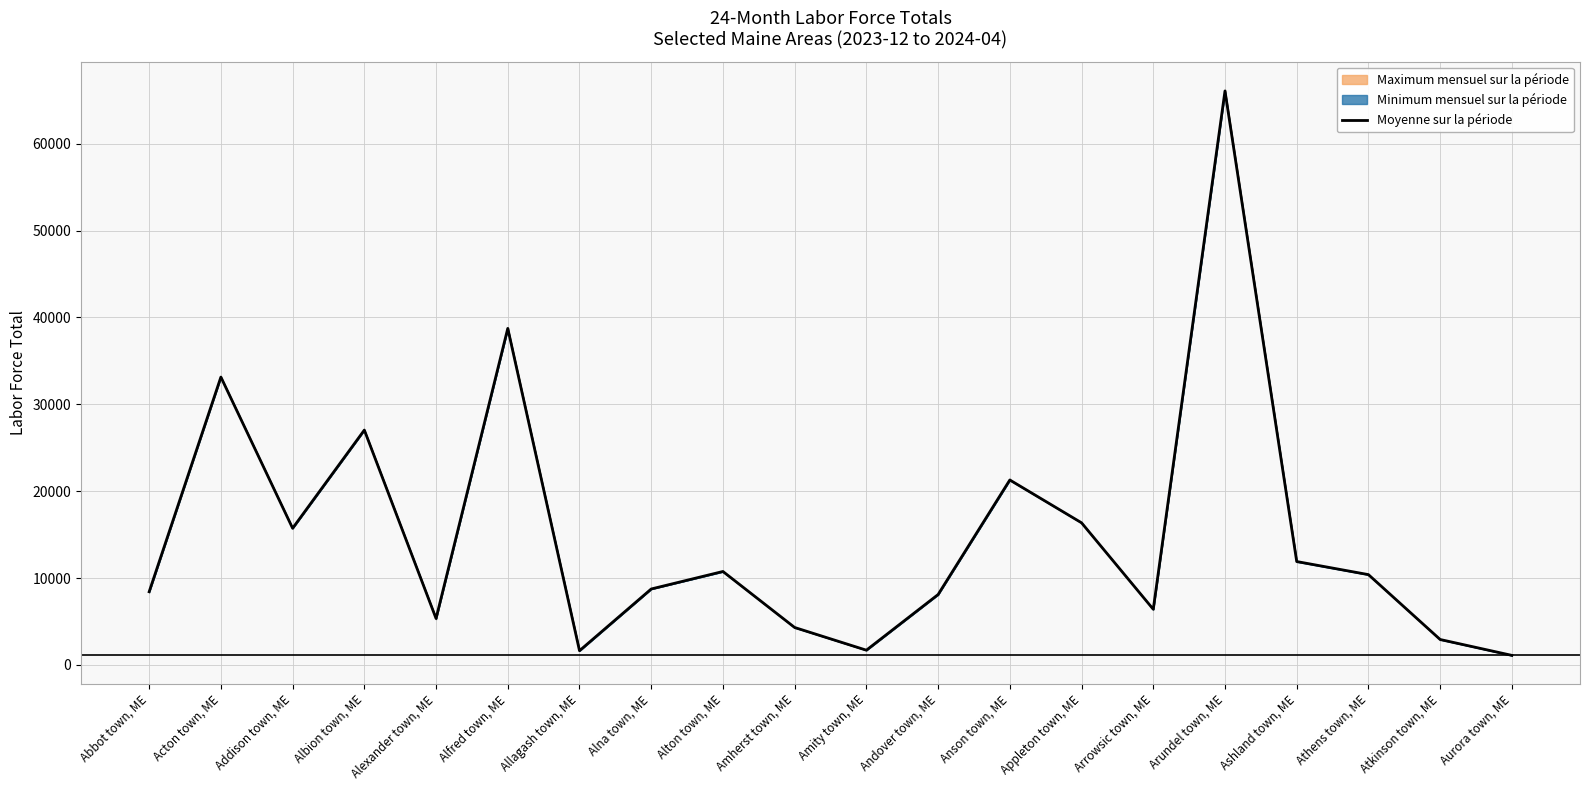

Reading left to right, what are all the values shown in this chart?

8418.4	33135.6	15729.4	27034.0	5340.4	38737.0	1631.8	8737.2	10753.0	4304.6	1692.2	8100.2	21287.6	16358.6	6402.6	66074.2	11899.0	10391.8	2922.4	1094.8